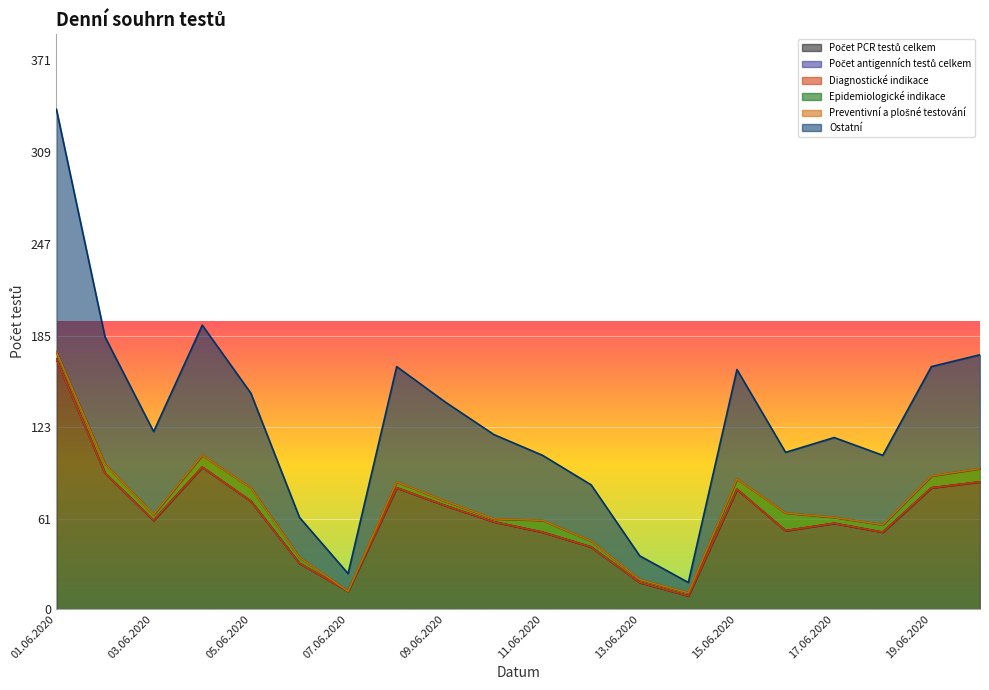

Is the value of Ostatní at 18.06.2020 greater than the value of Diagnostické indikace at 04.06.2020?

Yes